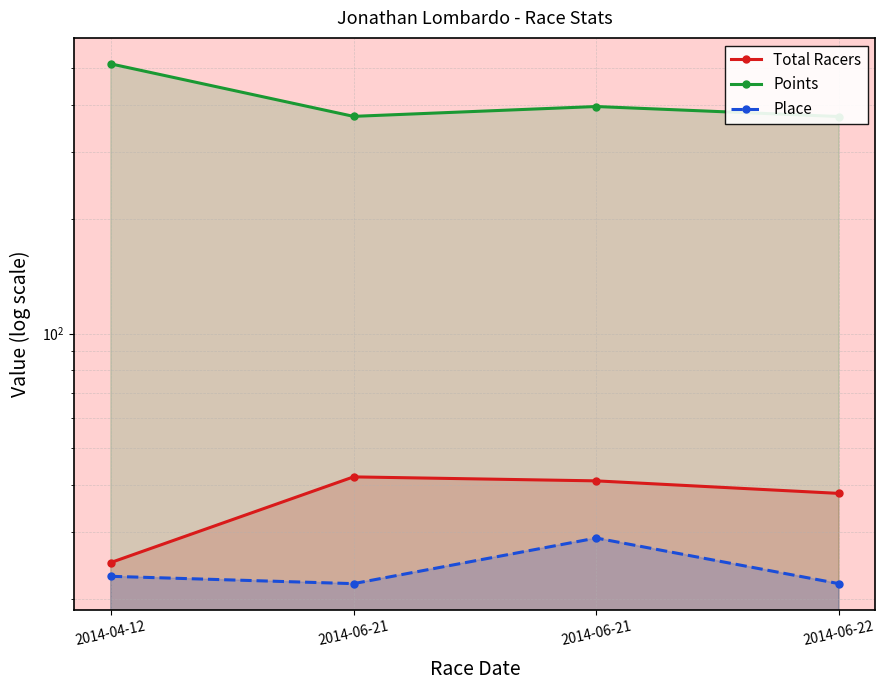

Where does the Total Racers series first go above 41?

2014-06-21